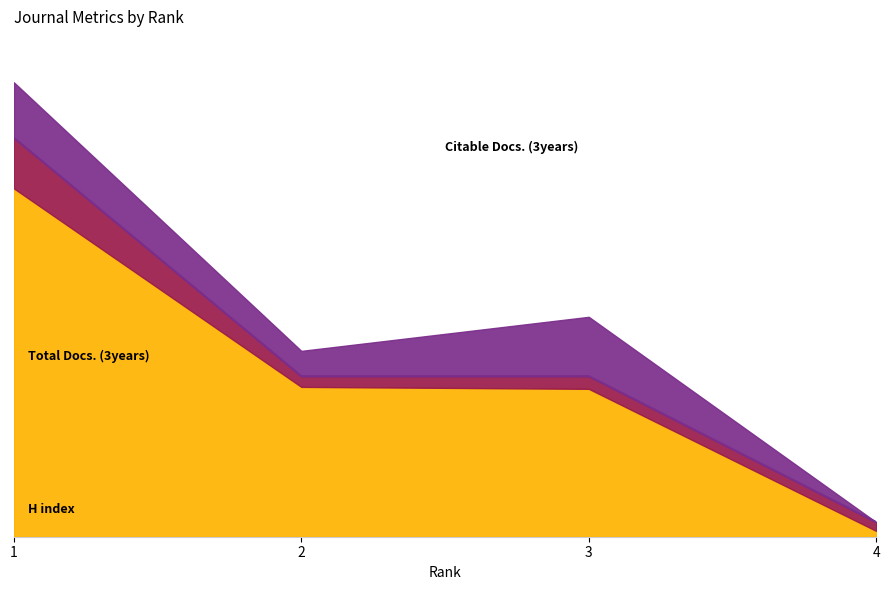

True or false: Citable Docs. (3years) has more than 1 points higher than both neighbors.

False